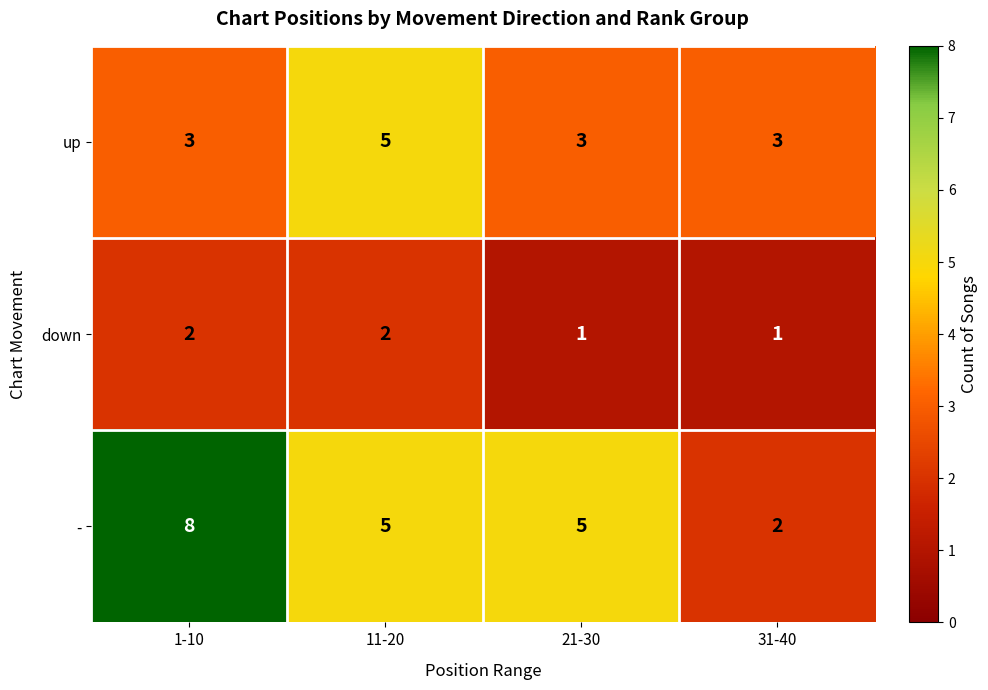

Reading left to right, transcribe all the data shown in this chart.

up: 1-10=3	11-20=5	21-30=3	31-40=3
down: 1-10=2	11-20=2	21-30=1	31-40=1
-: 1-10=8	11-20=5	21-30=5	31-40=2